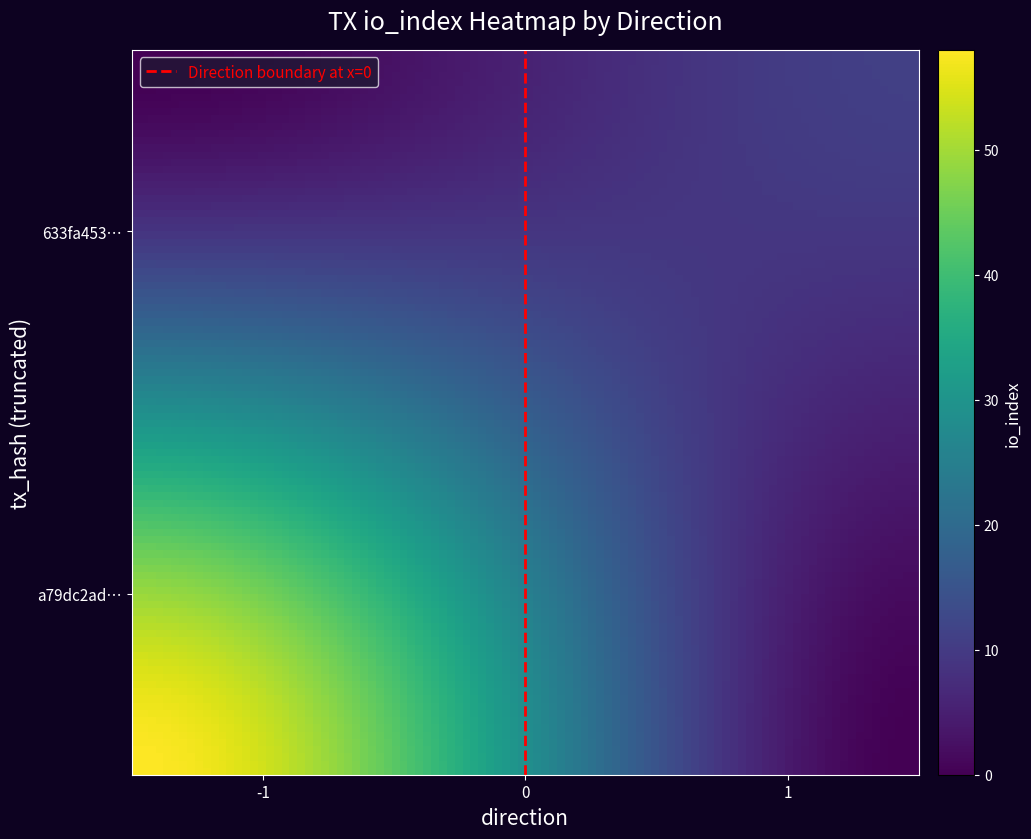

Count the number of data series in this chart.

2